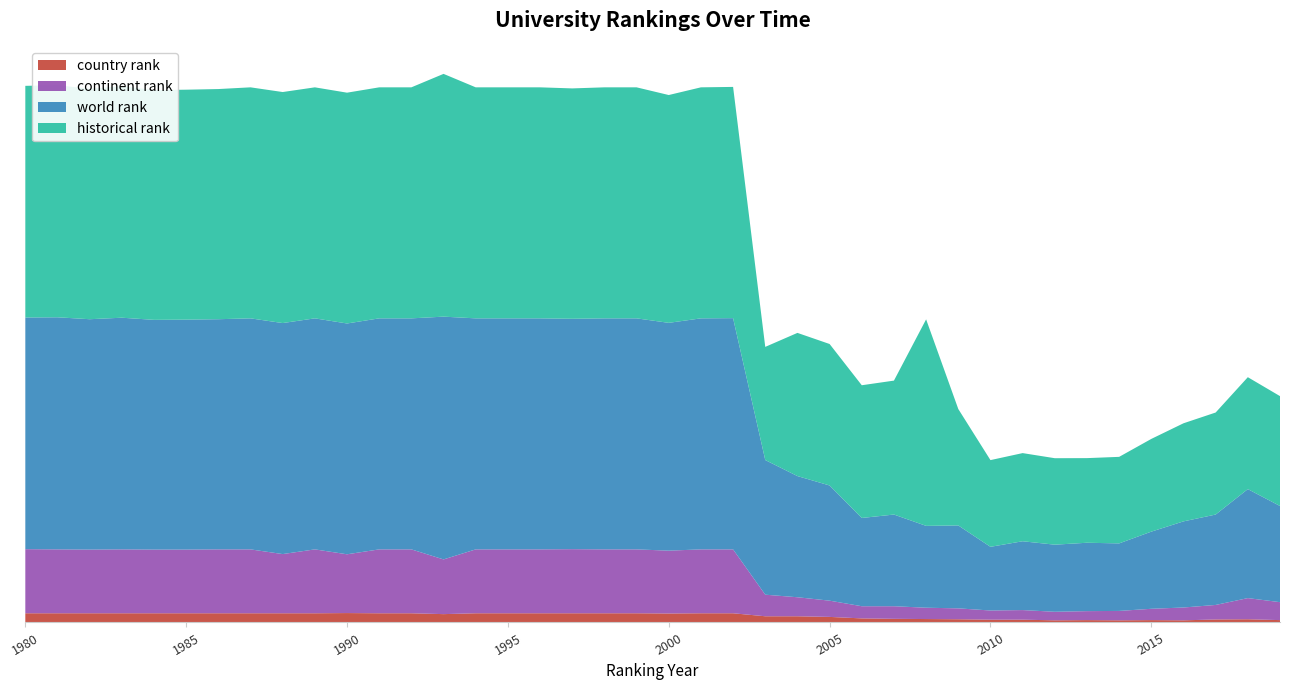

Reading left to right, extract all data points from this chart.

country rank: 43.0	43.0	43.0	43.0	43.0	43.0	43.0	43.0	43.0	43.0	44.0	43.0	43.0	39.0	43.0	43.0	43.0	43.0	43.0	43.0	42.0	43.0	43.0	29.0	29.0	26.0	19.0	17.0	16.0	15.0	13.0	13.0	10.0	11.0	10.0	11.0	10.0	14.0	15.0	11.0
continent rank: 300.0	299.0	298.0	299.0	298.0	298.0	299.0	299.0	277.0	299.0	275.0	299.0	299.0	256.0	299.0	299.0	299.0	300.0	299.0	299.0	294.0	299.0	299.0	101.0	89.0	76.0	57.0	59.0	53.0	51.0	43.0	45.0	40.0	42.0	44.0	53.0	60.0	68.0	99.0	84.0
world rank: 1084.0	1086.0	1078.0	1084.0	1075.0	1076.0	1077.0	1081.0	1081.0	1081.0	1080.0	1081.0	1081.0	1136.0	1081.0	1081.0	1081.0	1078.0	1081.0	1081.0	1066.0	1081.0	1082.0	630.0	567.0	539.0	413.0	429.0	383.0	388.0	298.0	322.0	314.0	320.0	316.0	361.0	403.0	423.0	510.0	450.0
historical rank: 1084.0	1086.0	1078.0	1084.0	1075.0	1076.0	1077.0	1081.0	1081.0	1081.0	1080.0	1081.0	1081.0	1136.0	1081.0	1081.0	1081.0	1078.0	1081.0	1081.0	1066.0	1081.0	1082.0	529.5	670.0	662.0	621.0	626.7	966.3	544.8	405.7	412.5	404.6	396.0	404.9	433.9	459.0	477.4	523.7	514.1